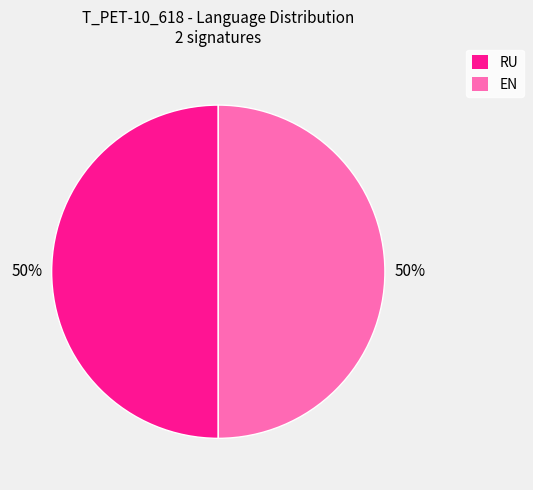

How many slices are in this pie chart?

2